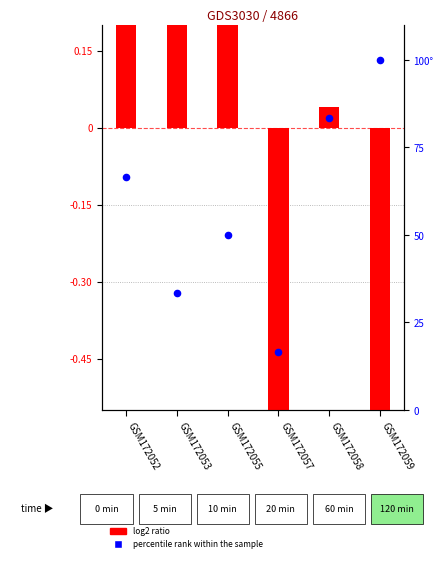

Which series contains the highest Y value?

percentile rank within the sample